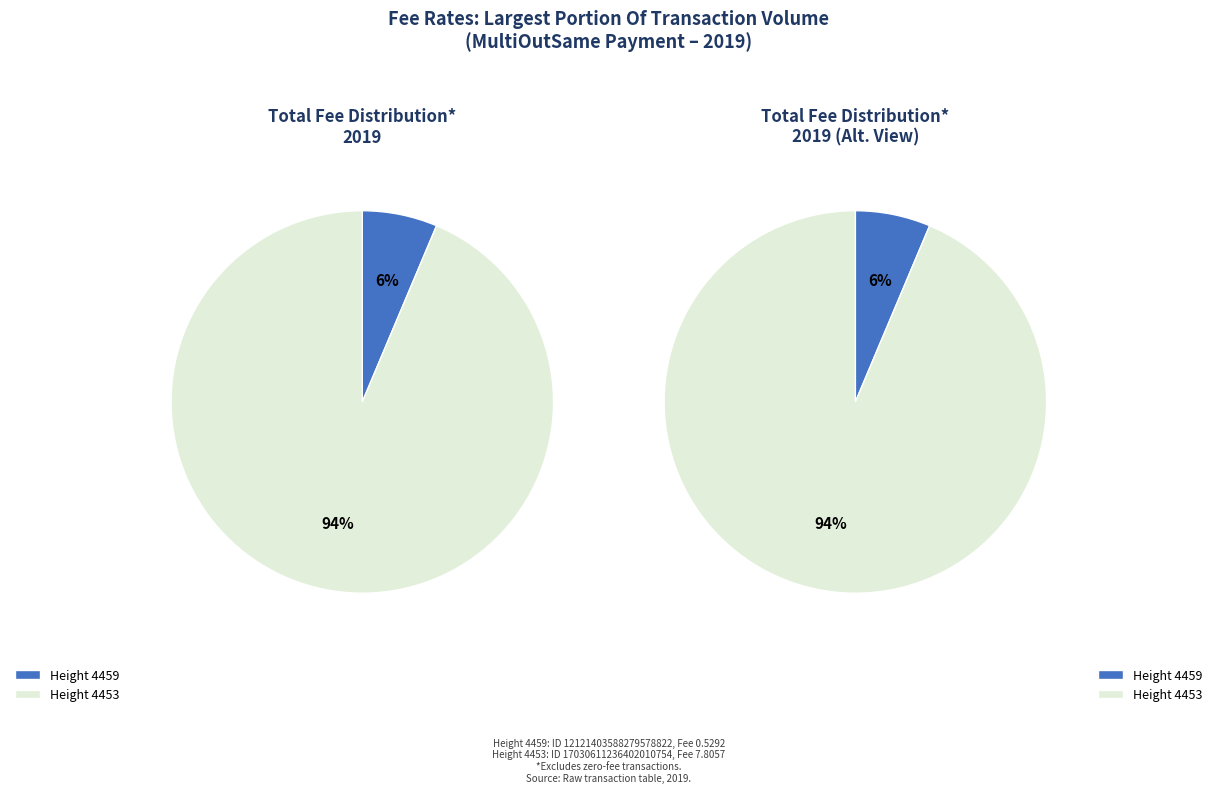

Which has a higher value, Height 4459 or Height 4453?

Height 4453